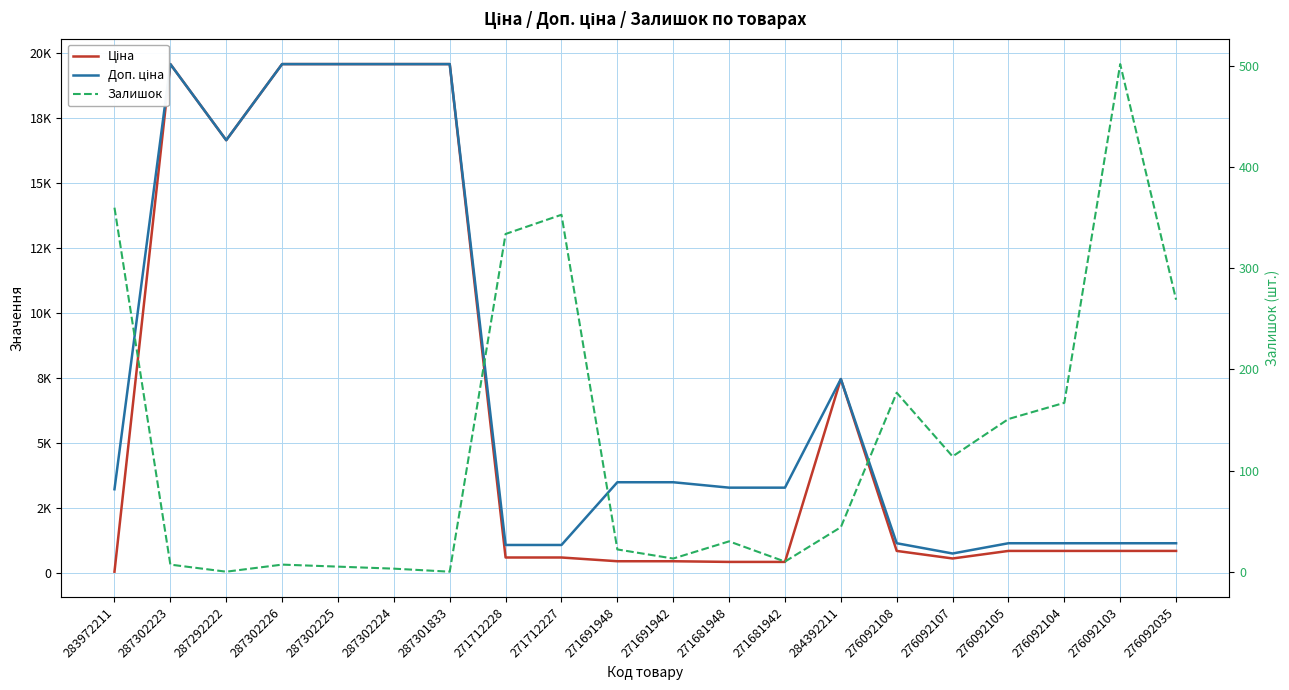

At 276092105, list the series in order from largest to smallest.

Доп. ціна, Ціна, Залишок